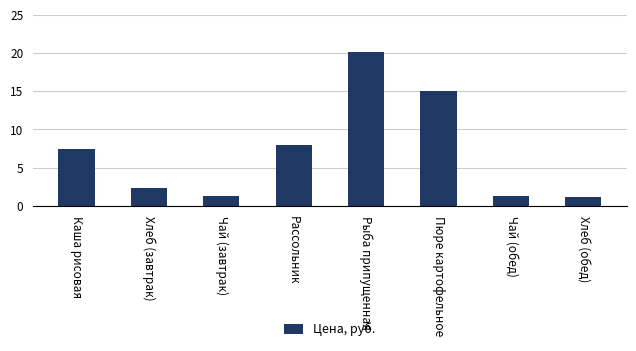

True or false: the data shows 7.5 at Каша рисовая.

True